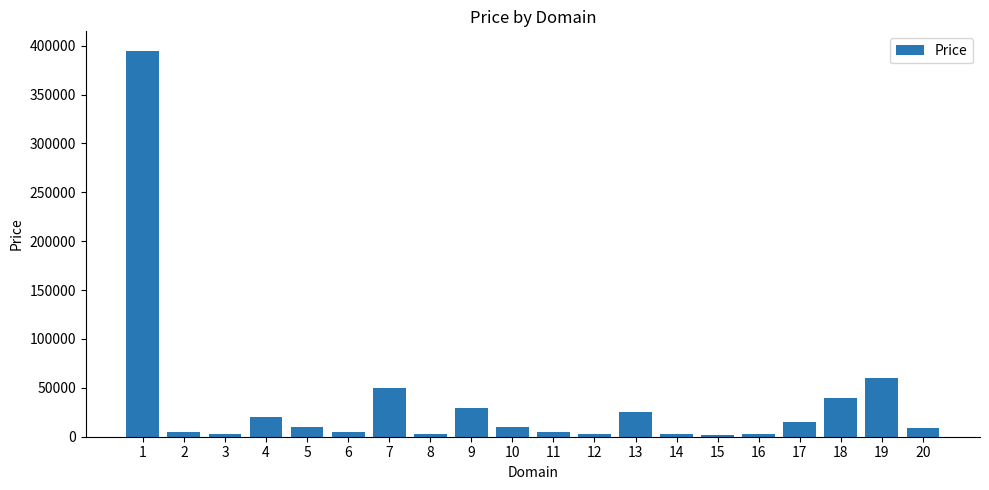

What is the value of the 14th bar from the left?

2888